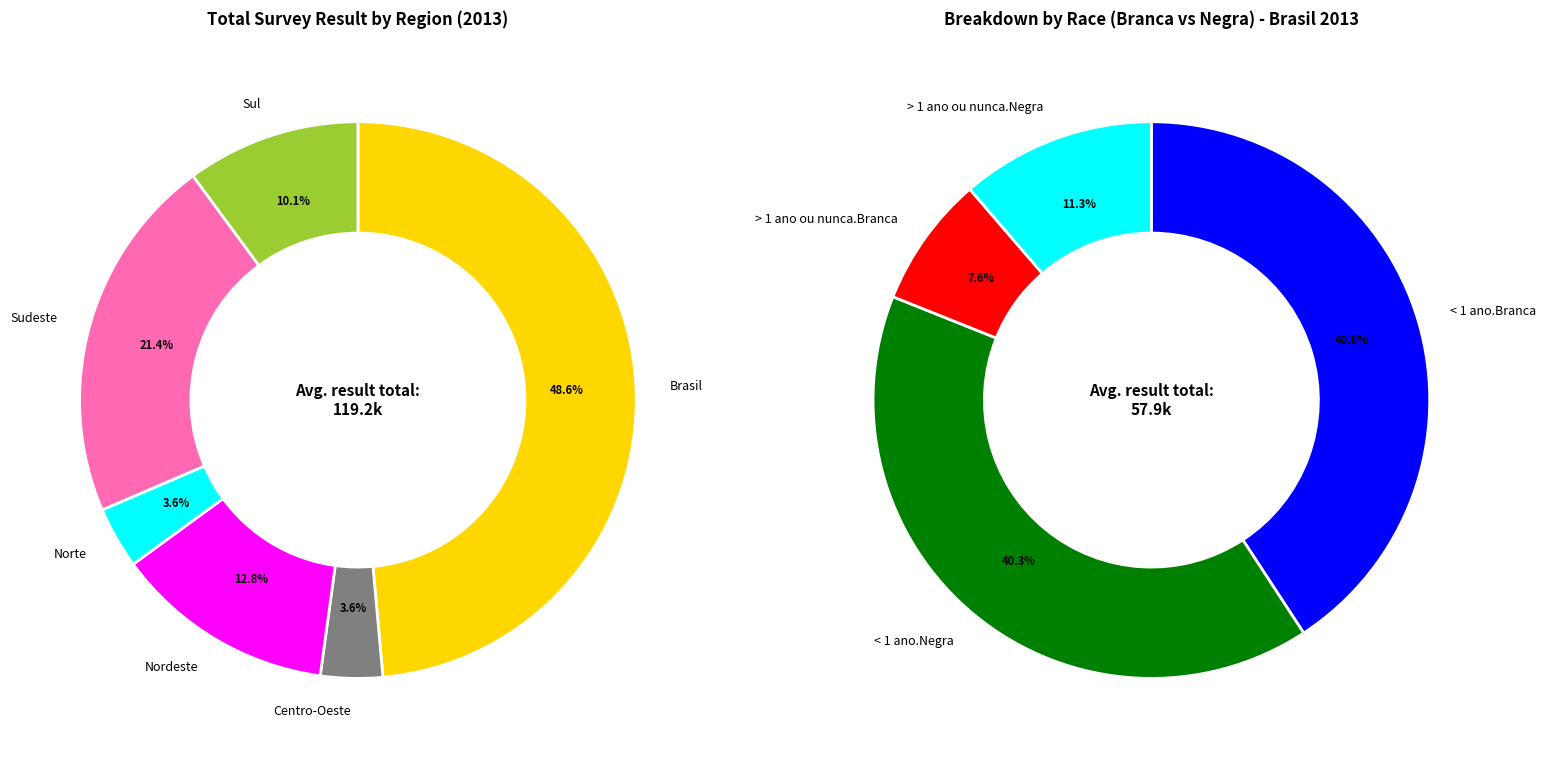

Does Sudeste represent more than half of the total?

No